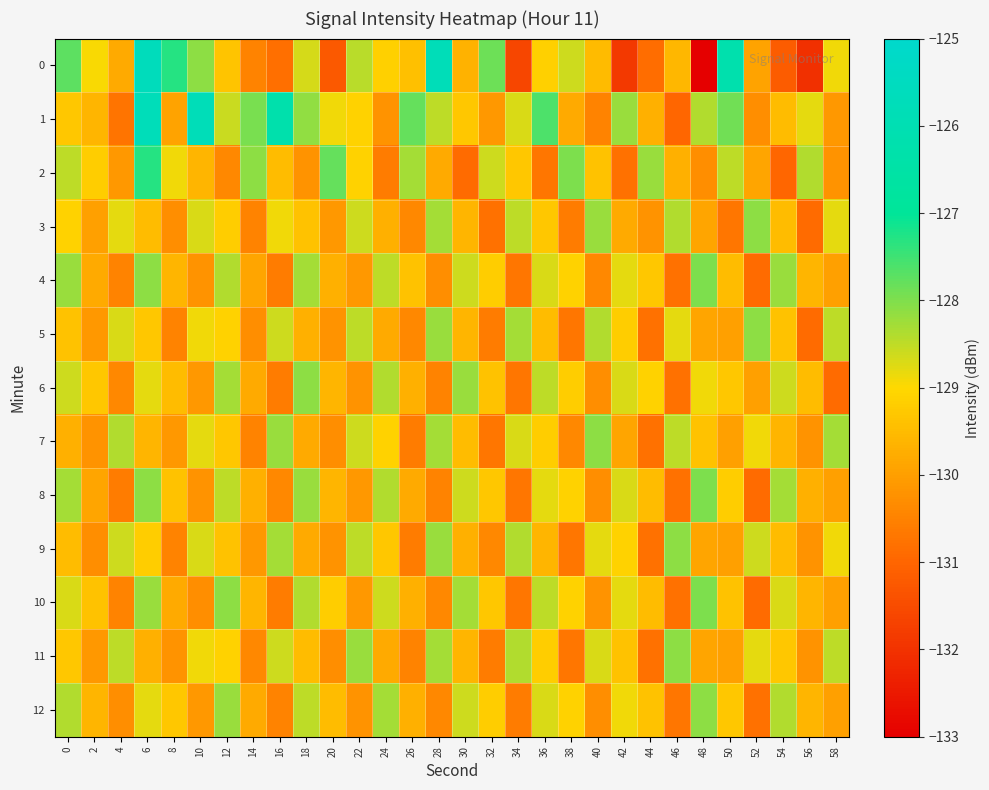

At 20, list the series in order from largest to smallest.

2, 1, 10, 12, 6, 8, 4, 3, 5, 9, 7, 11, 0